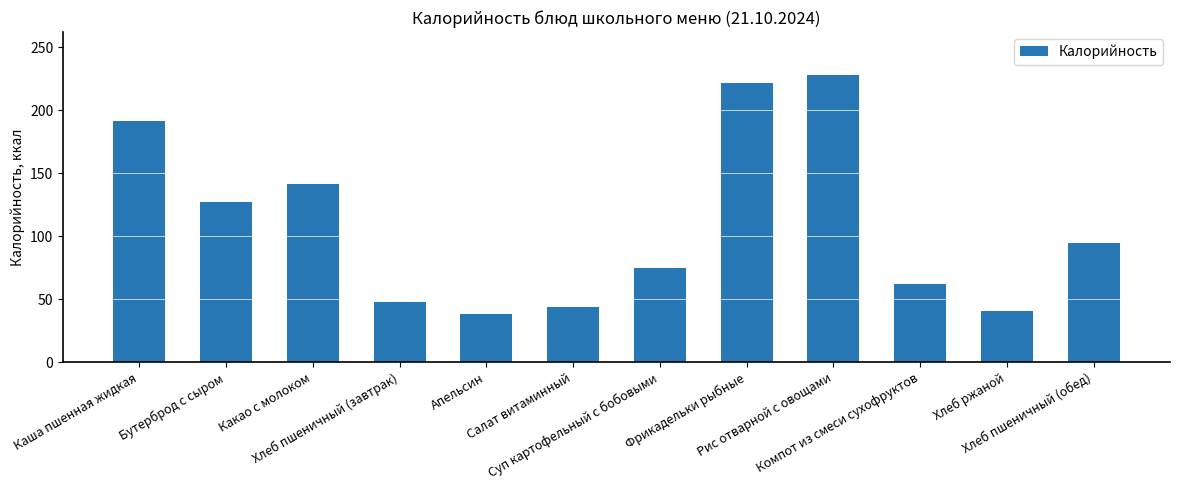

What is the average value?

109.2